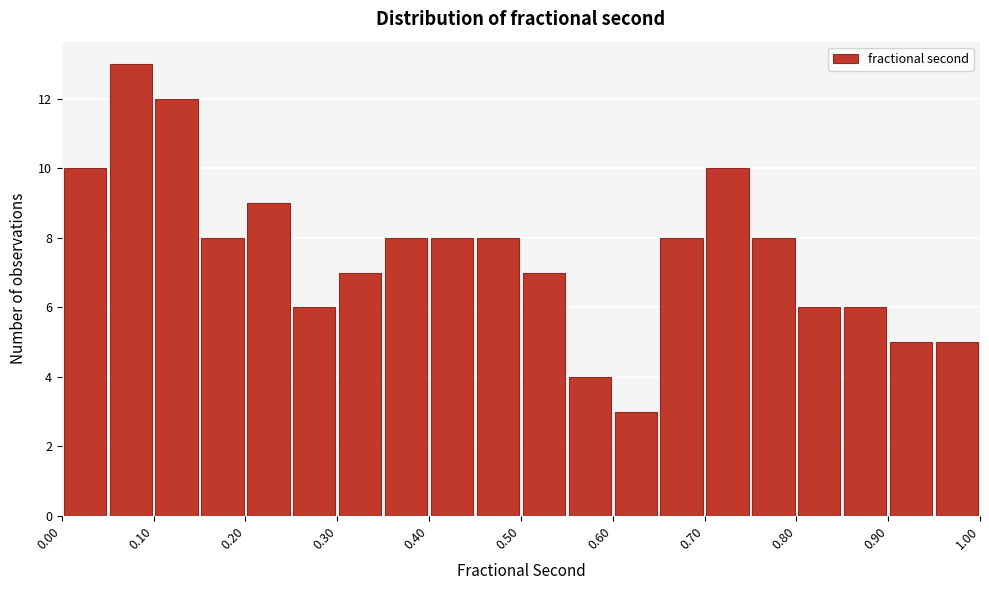

Reading left to right, list every bar in this chart as the range it spans on the x-axis followed by its height. The values are not printed on the chart, so give them approximately, as read against the axis.

0.00 to 0.05: 10
0.05 to 0.10: 13
0.10 to 0.15: 12
0.15 to 0.20: 8
0.20 to 0.25: 9
0.25 to 0.30: 6
0.30 to 0.35: 7
0.35 to 0.40: 8
0.40 to 0.45: 8
0.45 to 0.50: 8
0.50 to 0.55: 7
0.55 to 0.60: 4
0.60 to 0.65: 3
0.65 to 0.70: 8
0.70 to 0.75: 10
0.75 to 0.80: 8
0.80 to 0.85: 6
0.85 to 0.90: 6
0.90 to 0.95: 5
0.95 to 1.00: 5